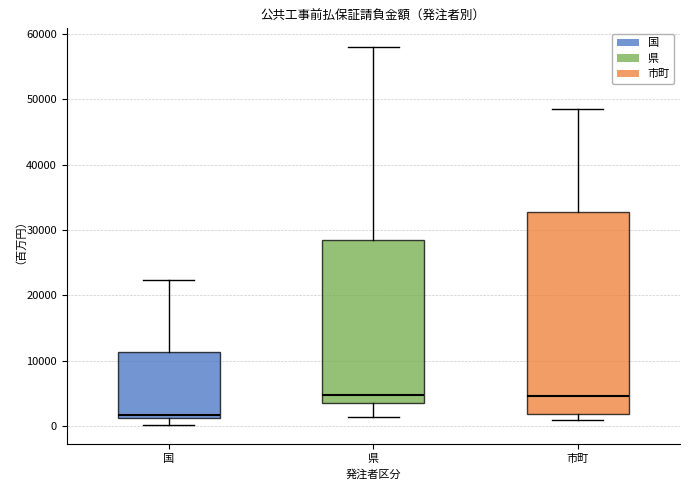

Where does the upper whisker of the box for 県 end on the y-axis? The values are not printed on the chart, so give them approximately, as read against the axis.

58000